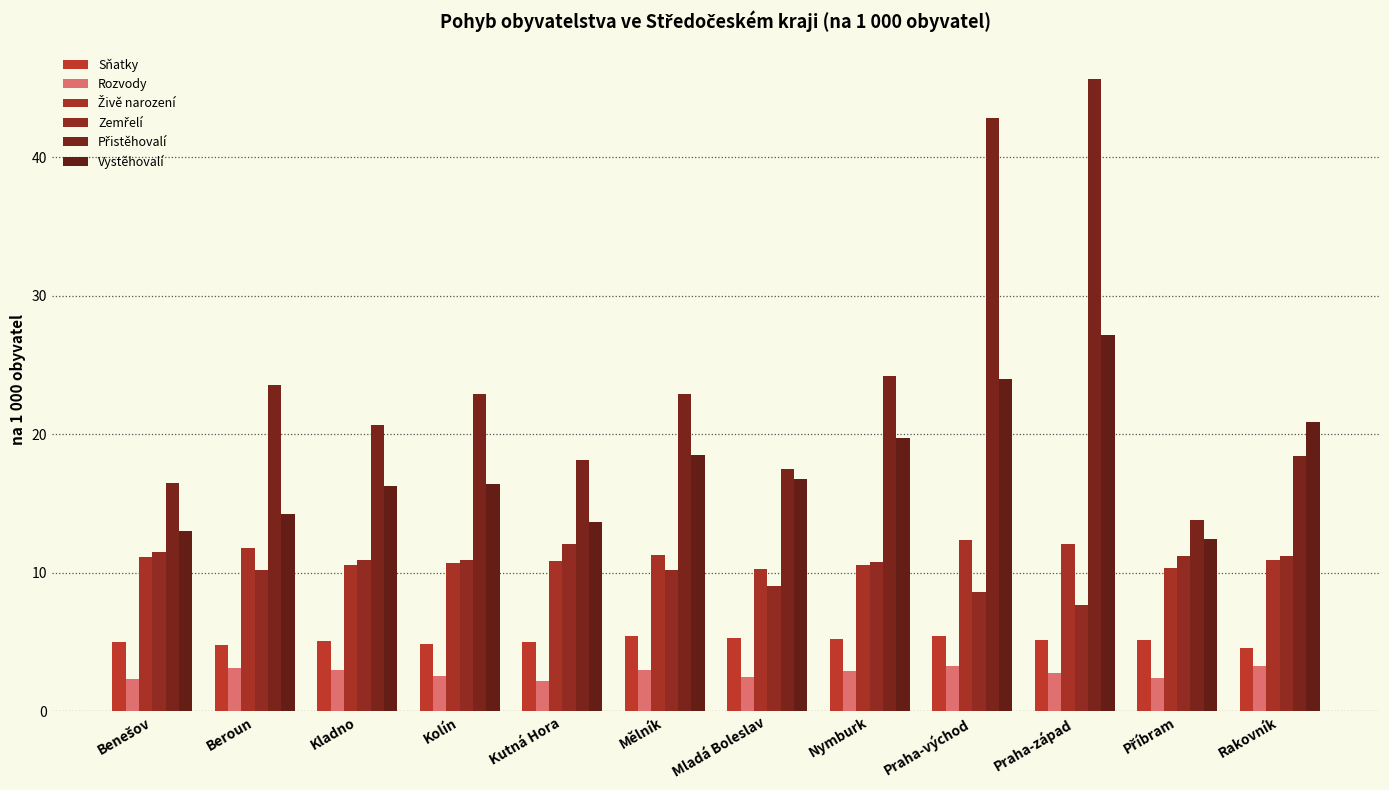

Is it true that Zemřelí equals 10.2 at Mělník?

True